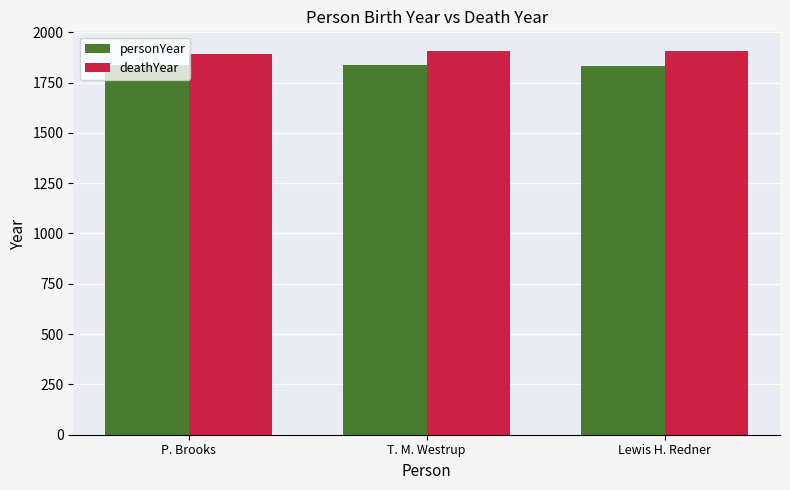

What is the value of the deathYear bar at the 1st from the left?

1893